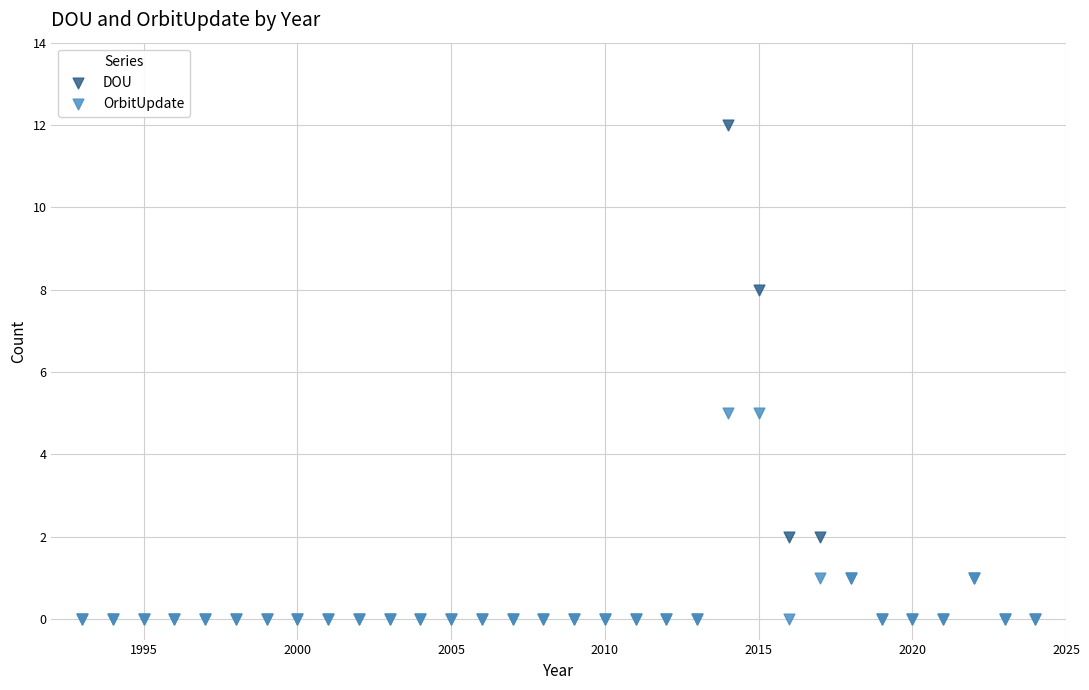

What are all the series names shown in the legend?

DOU, OrbitUpdate